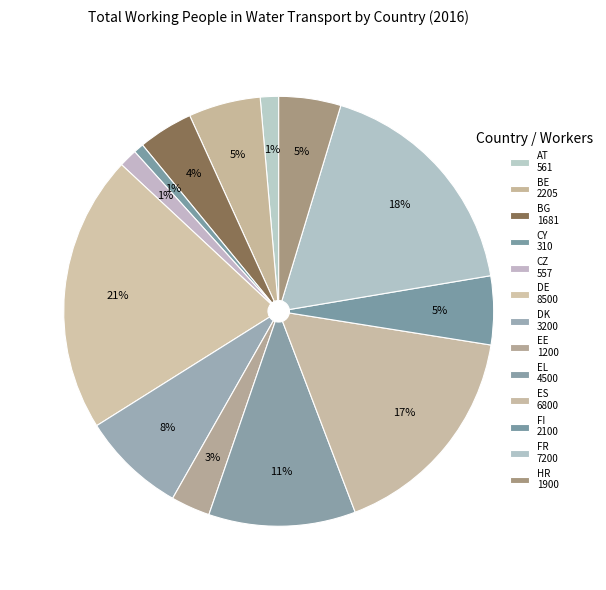

How many segments does this pie chart have?

13